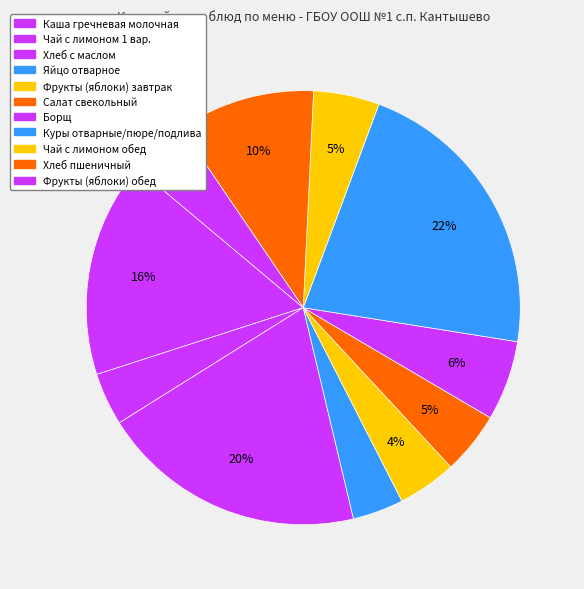

Count the number of slices in the pie.

11